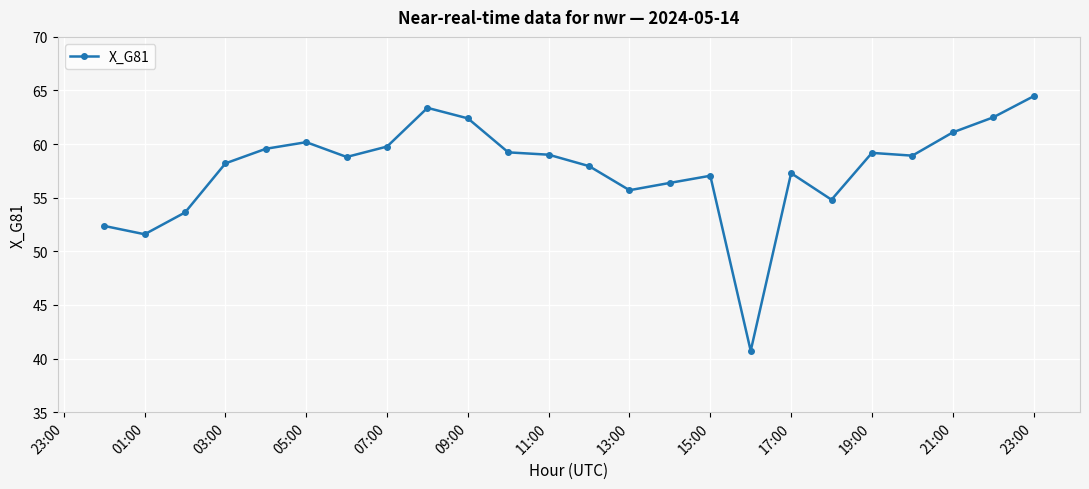

What is the difference between the maximum and minimum values?

23.7